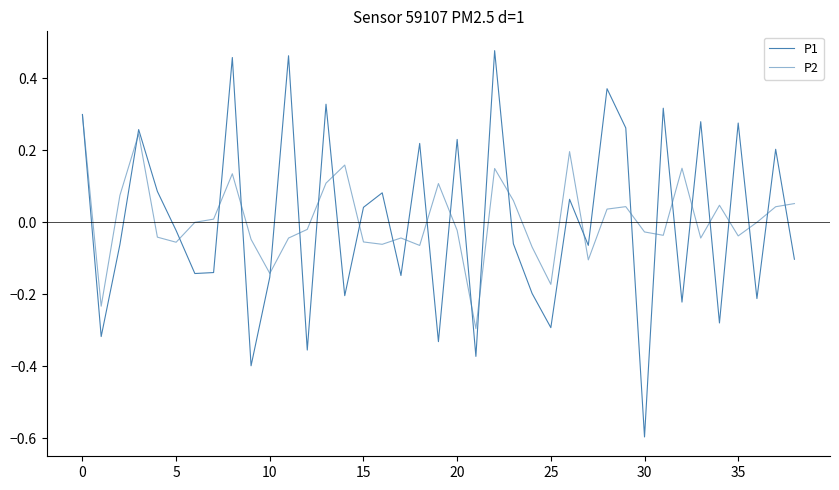

True or false: P2 has more than 1 interior local peaks.

True